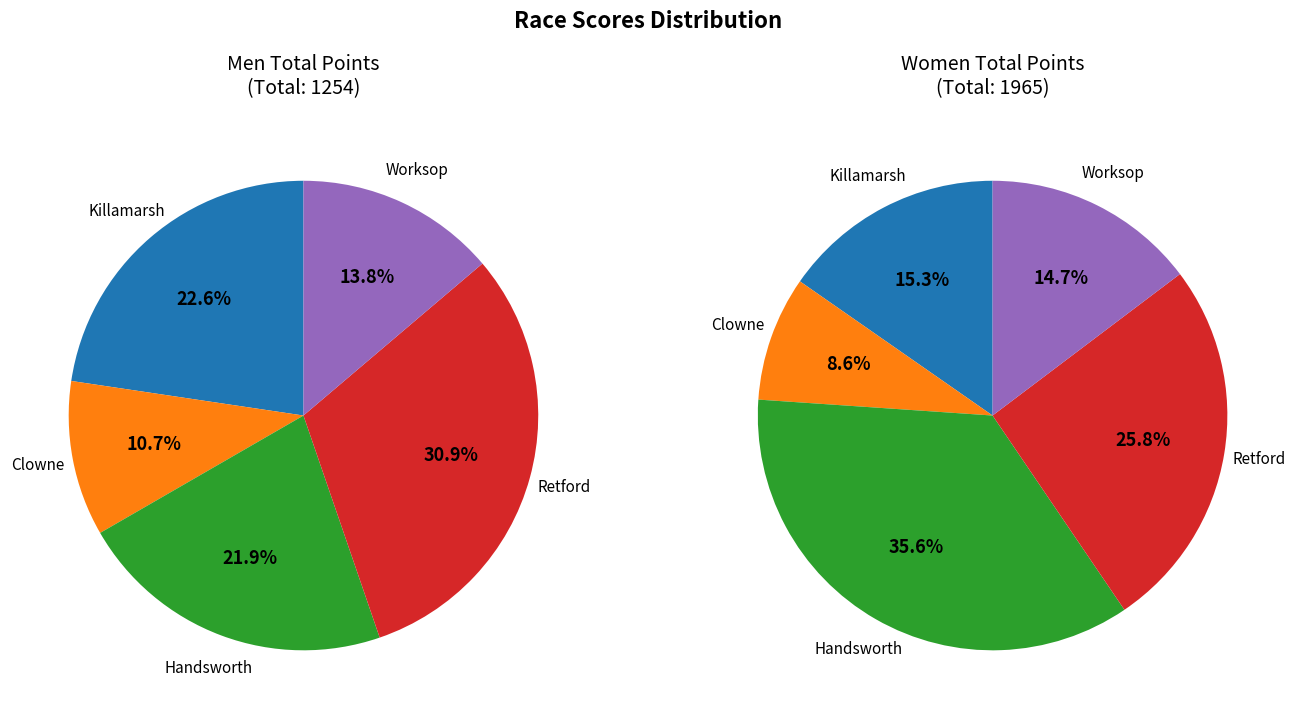

Is there a majority slice in this chart?

No